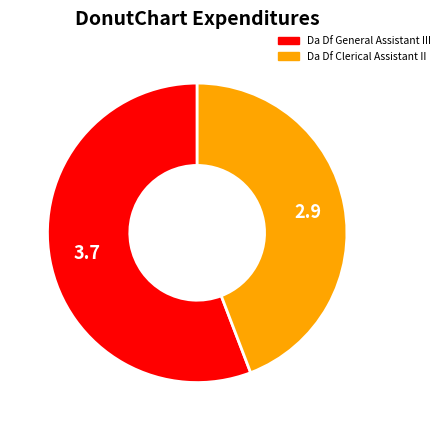

Is it true that Da Df Clerical Assistant II is 44% of the pie?

True